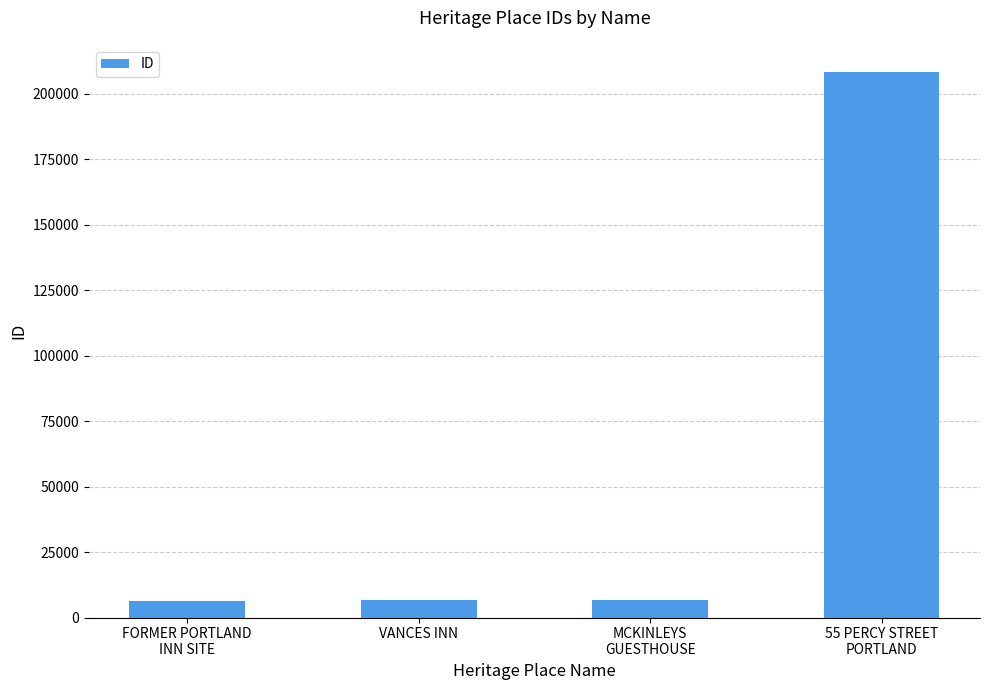

What is the change in value from VANCES INN to MCKINLEYS
GUESTHOUSE?

+3